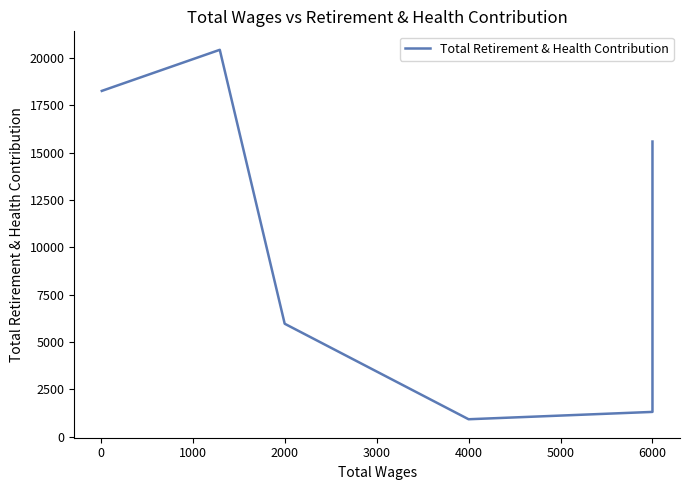

What is the difference between the second highest and minimum values?

17346